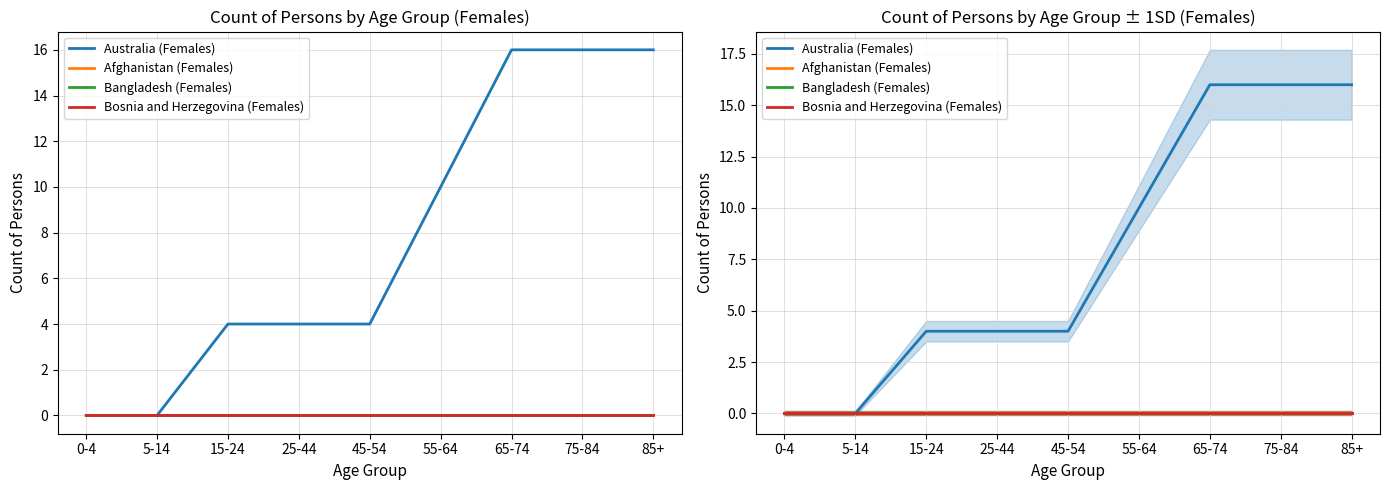

How many data points does each series have?

9